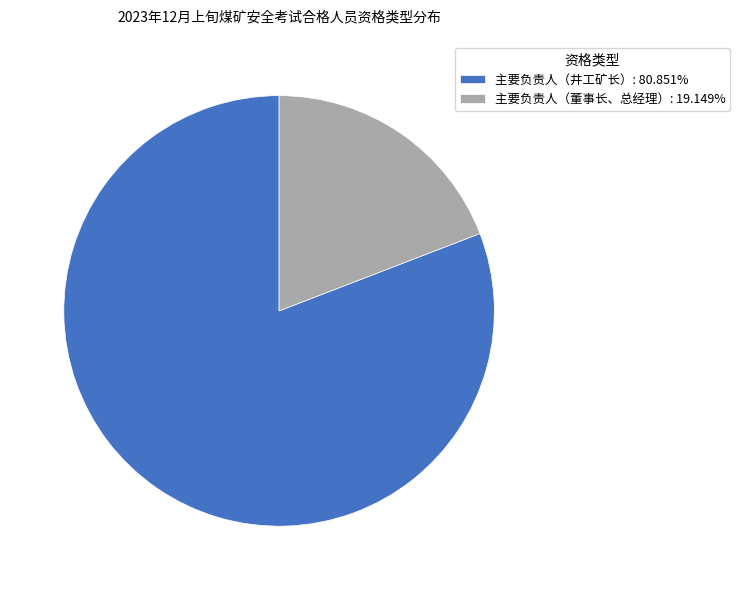

Is there any slice that represents more than half of the pie?

Yes